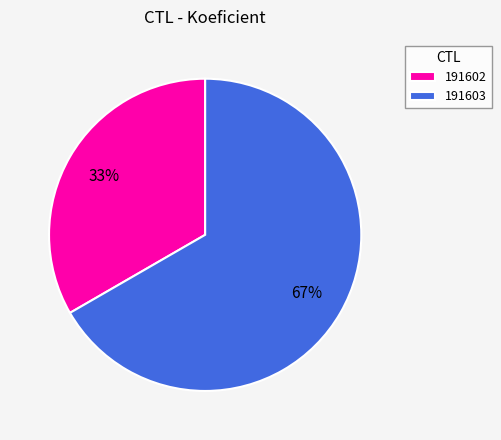

Count the number of slices in the pie.

2